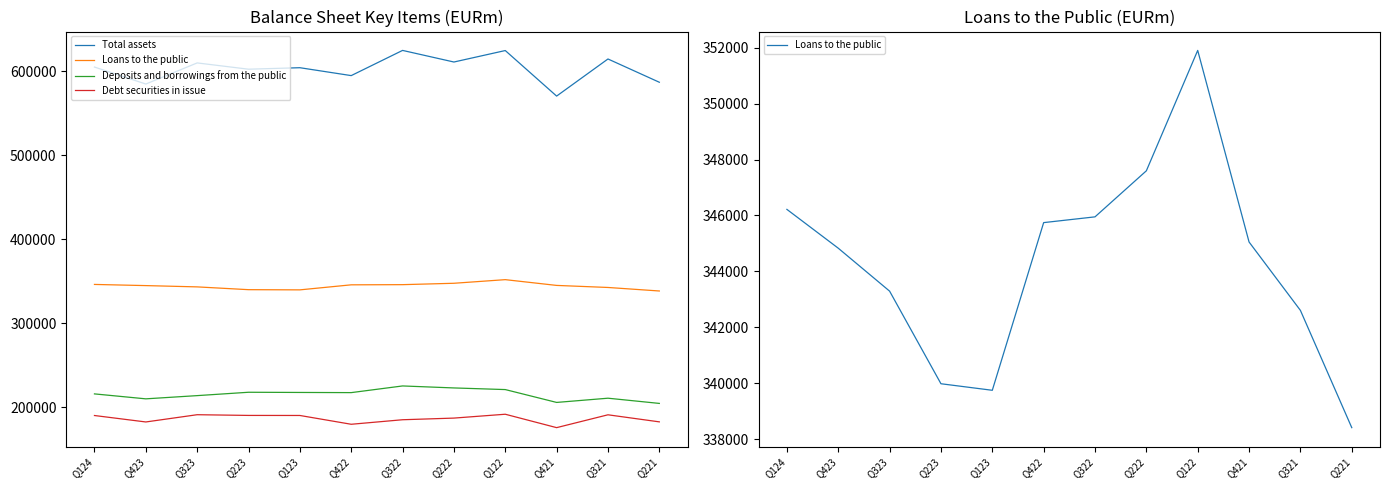

The value of Loans to the public at Q124 is 346216. True or false?

True